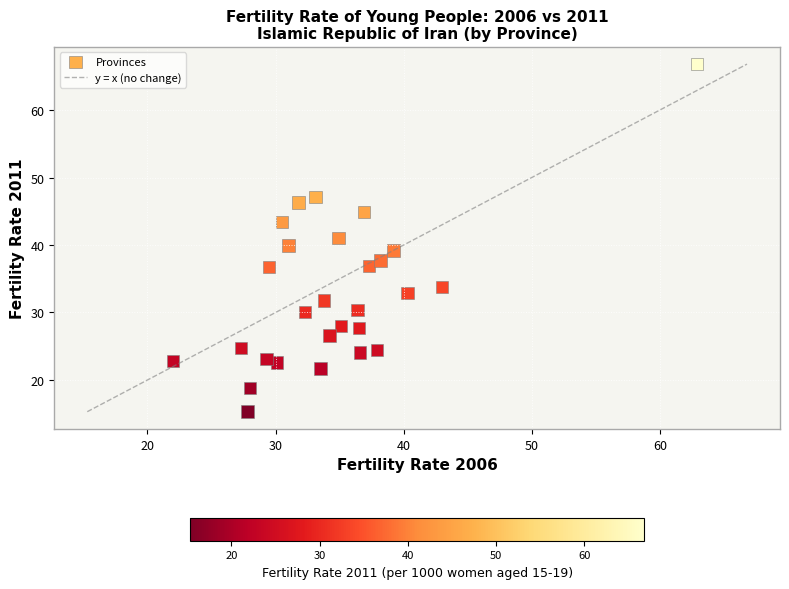

What is the range of Y values (max minus min)?

51.5